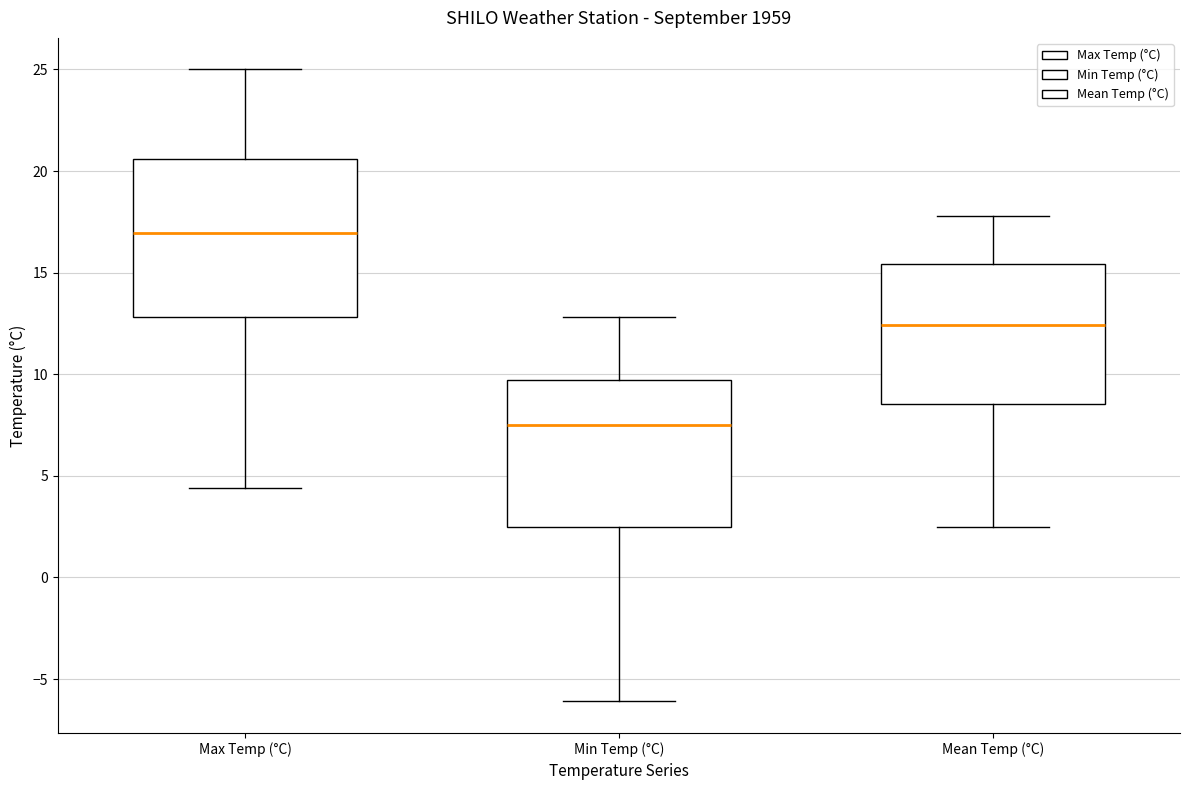

Which box has the lowest median line?

Min Temp (°C)